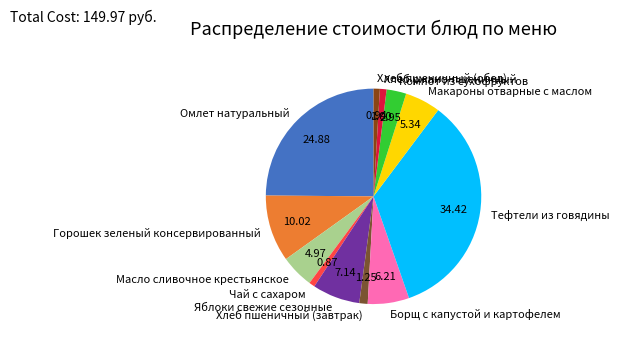

Between Борщ с капустой и картофелем and Тефтели из говядины, which is larger?

Тефтели из говядины